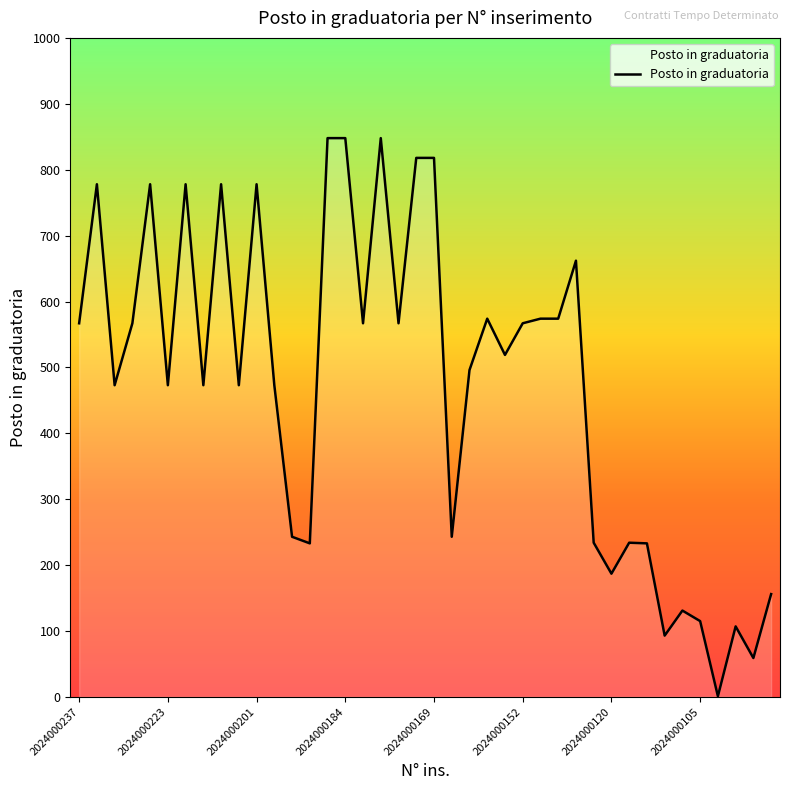

Count the number of data series in this chart.

1